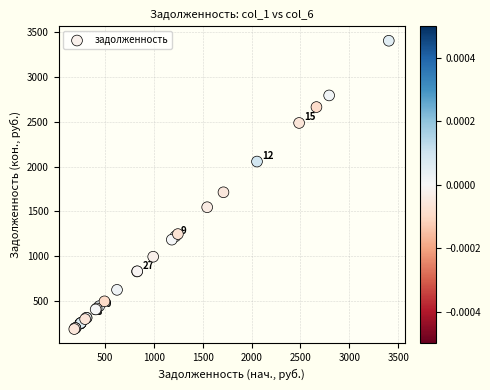

What Y value in the scatter plot is closest to 1794?

1712.4